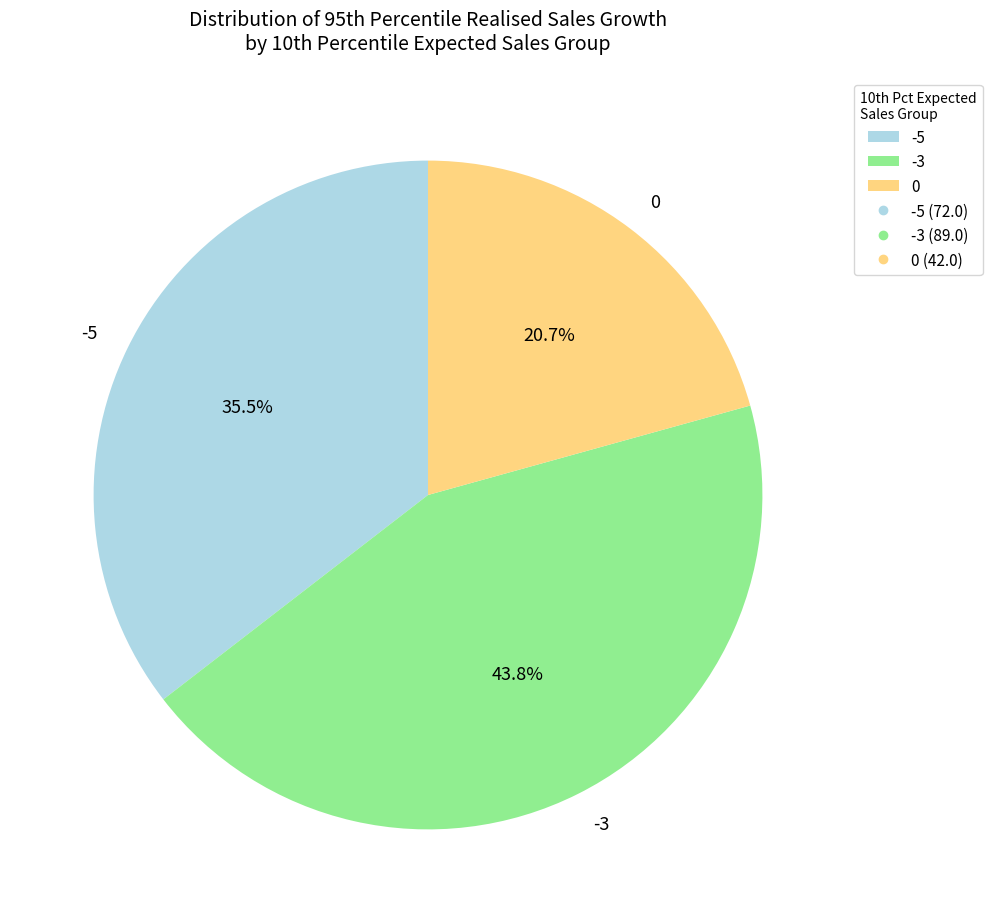

How much of the chart is everything except -3?

56.2%